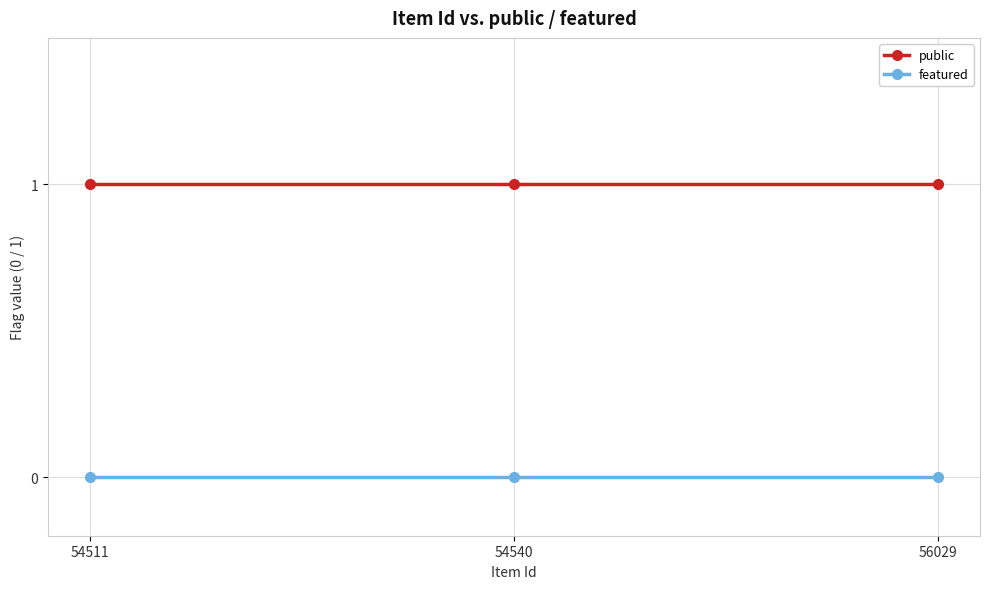

Rank the series by their maximum value, from lowest to highest.

featured, public